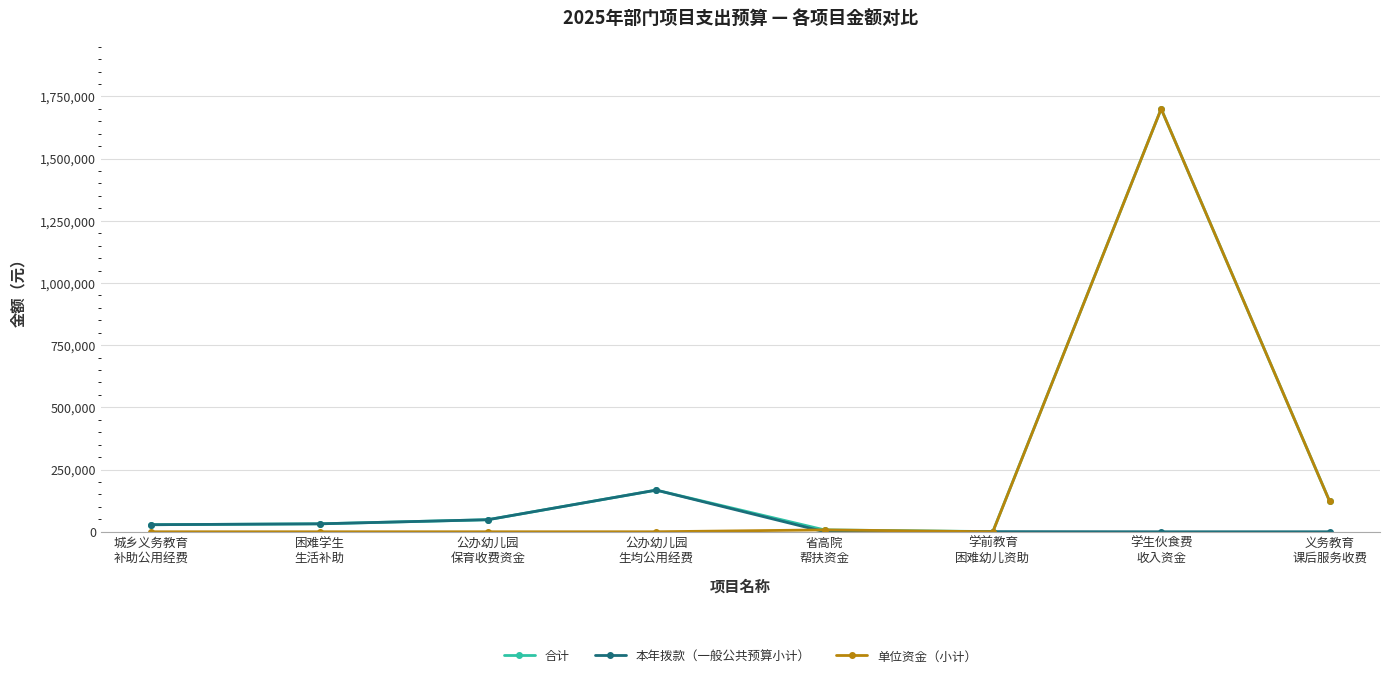

True or false: 单位资金（小计） has more than 0 points higher than both neighbors.

True